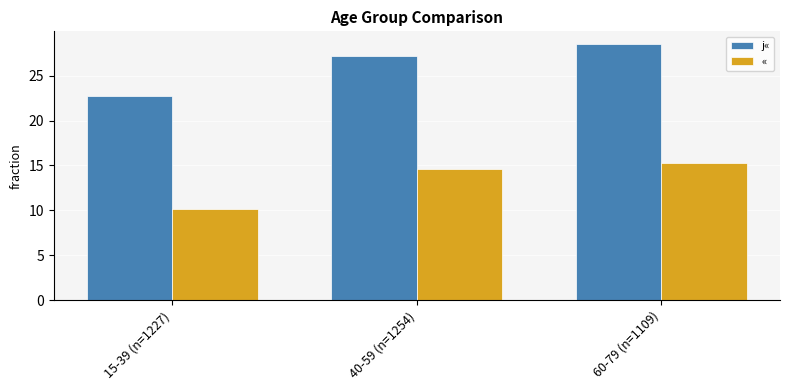

Reading left to right, extract all data points from this chart.

j«: 22.7	27.2	28.5
«: 10.1	14.6	15.3